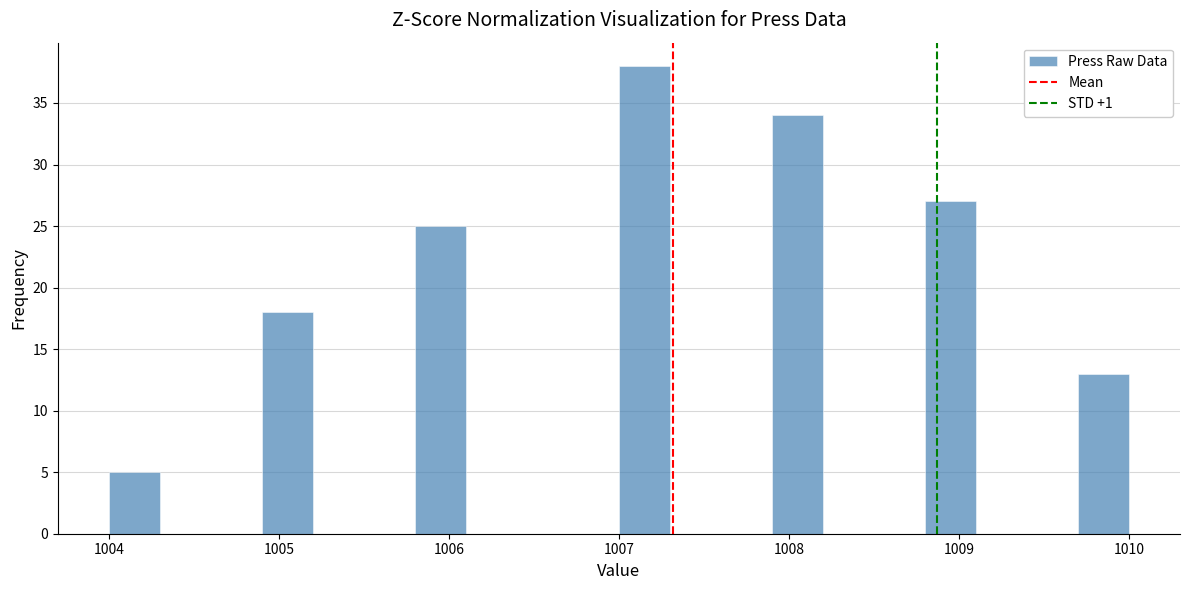

Around what value on the x-axis is the tallest bar? Give the approximate position of its centre, as read against the axis.

1007.2